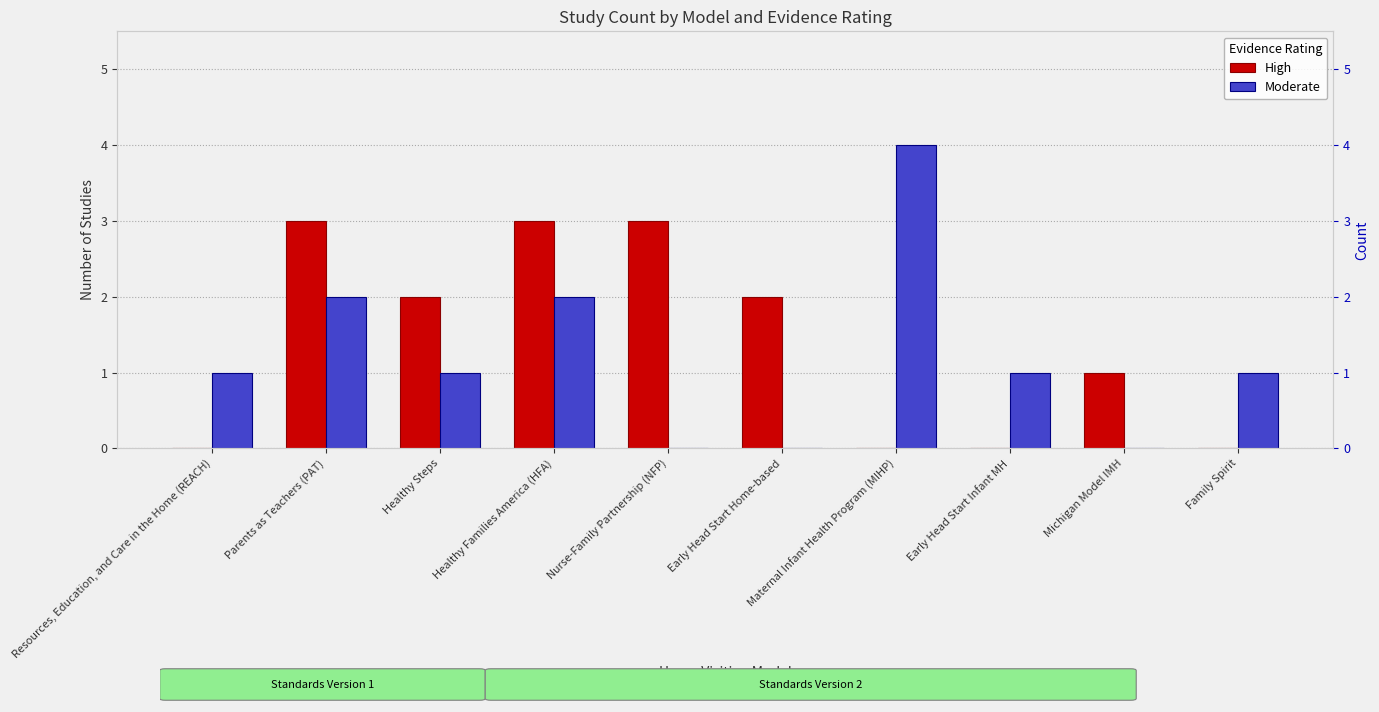

What is the maximum value shown in the chart?

4